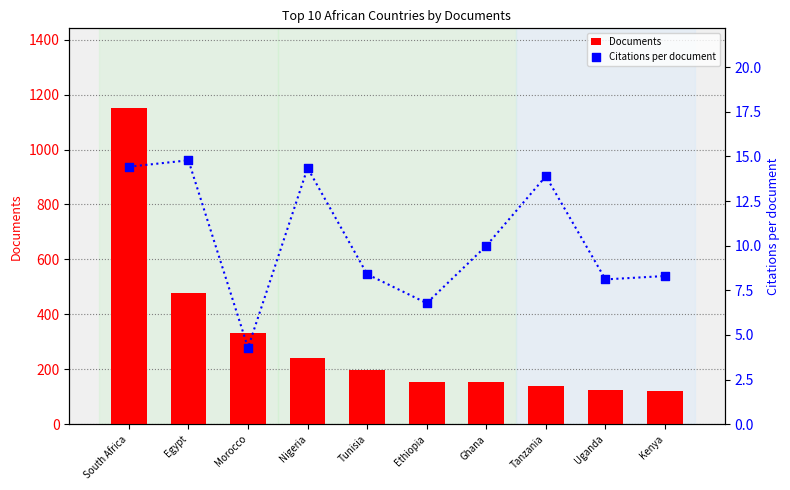

What are all the series names shown in the legend?

Documents, Citations per document